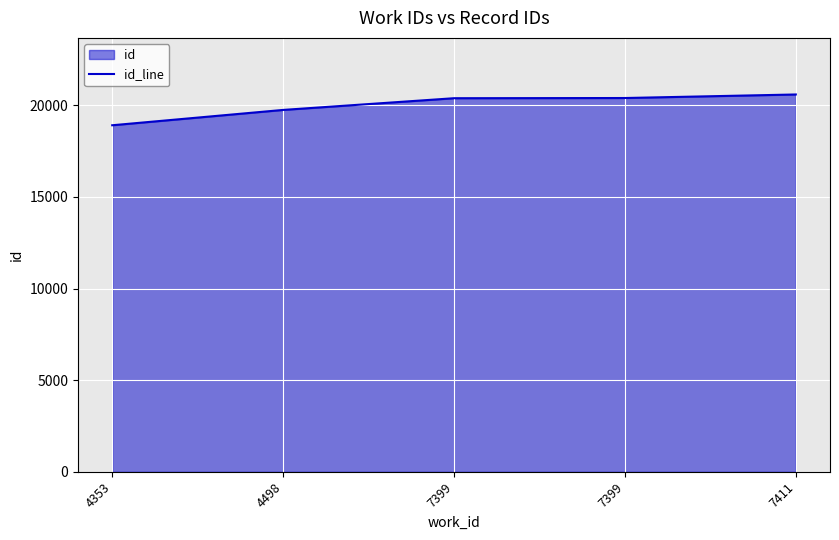

Reading right to left, list all the values displayed in this chart.

7411=20589	7399=20396	7399=20385	4498=19746	4353=18909